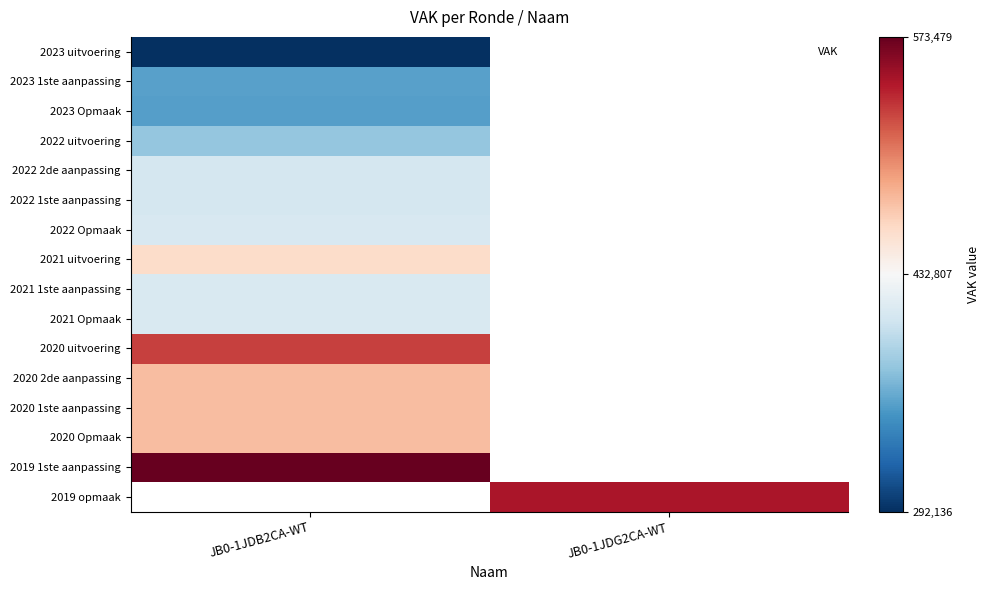

Which category has the highest value in the 2021 Opmaak series?

JB0-1JDB2CA-WT